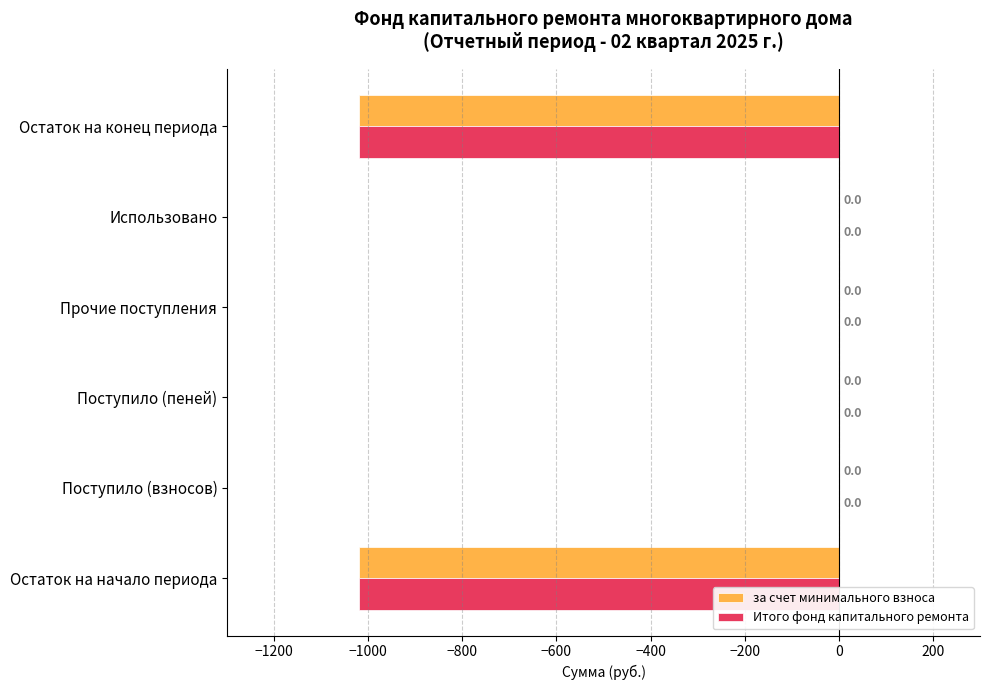

Is it true that за счет минимального взноса equals 663.6 at Использовано?

False